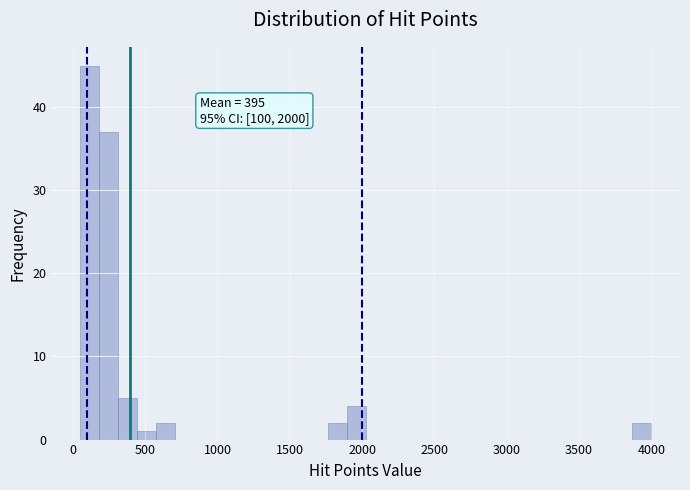

Around what value on the x-axis is the tallest bar? Give the approximate position of its centre, as read against the axis.

100